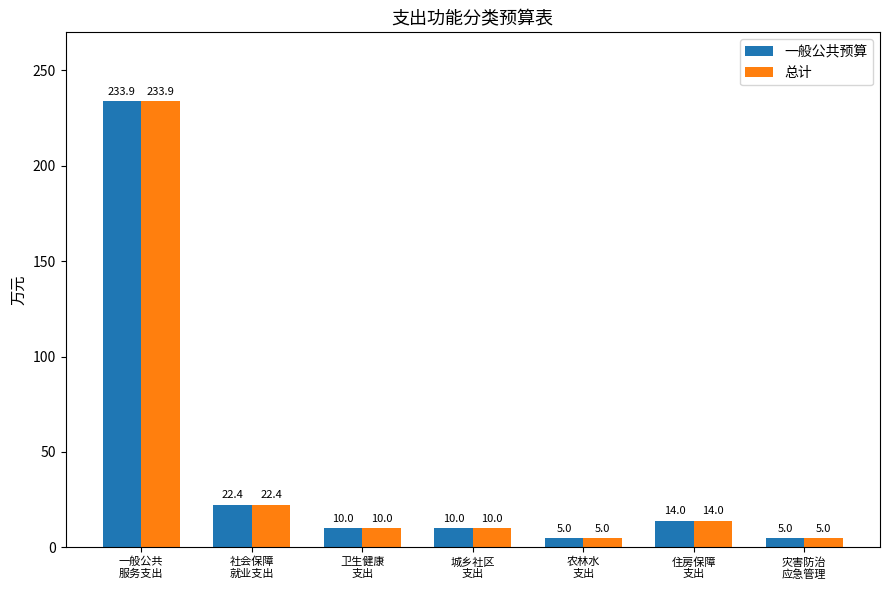

What is the total value across all series at 卫生健康
支出?

20.0